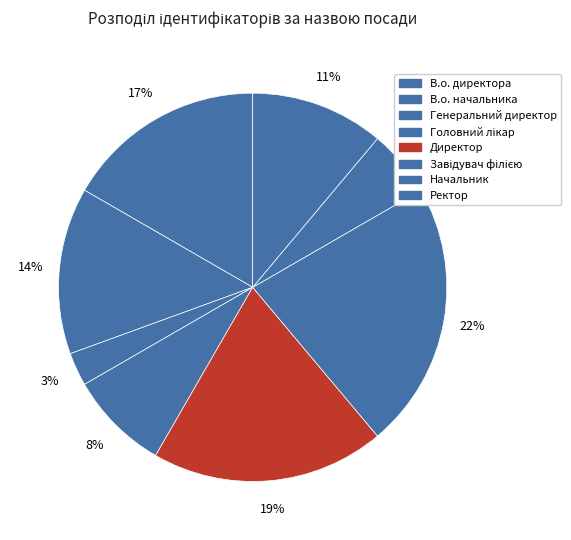

Which has a higher value, Генеральний директор or Начальник?

Начальник